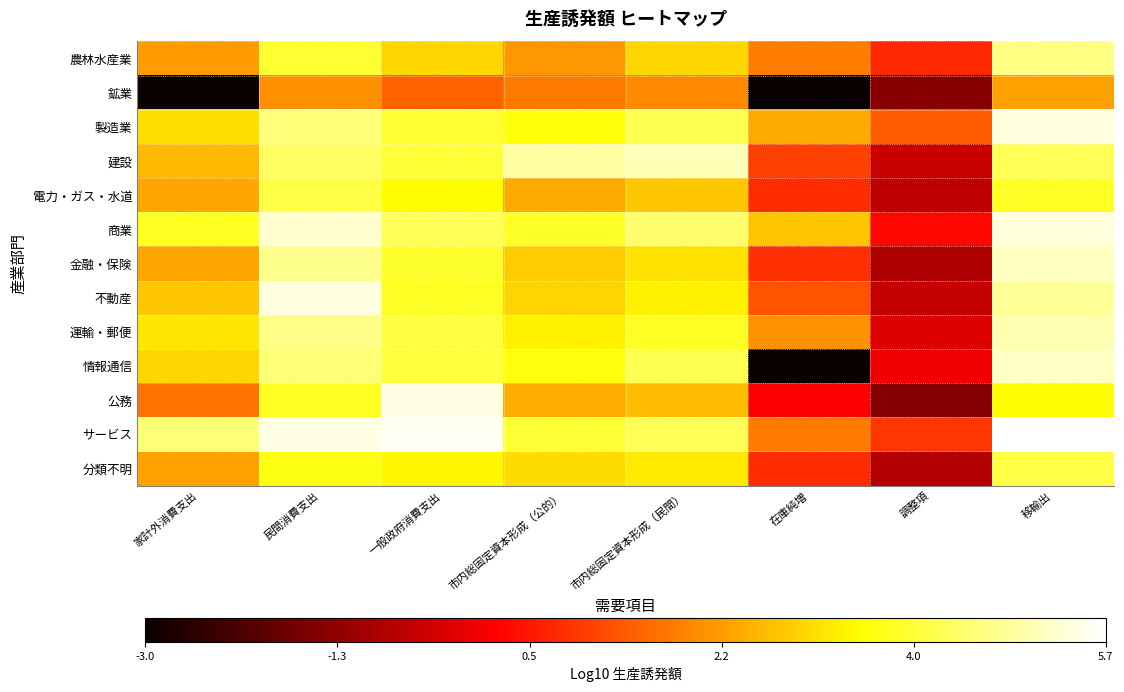

What is the total value across all series at 家計外消費支出?

30.8